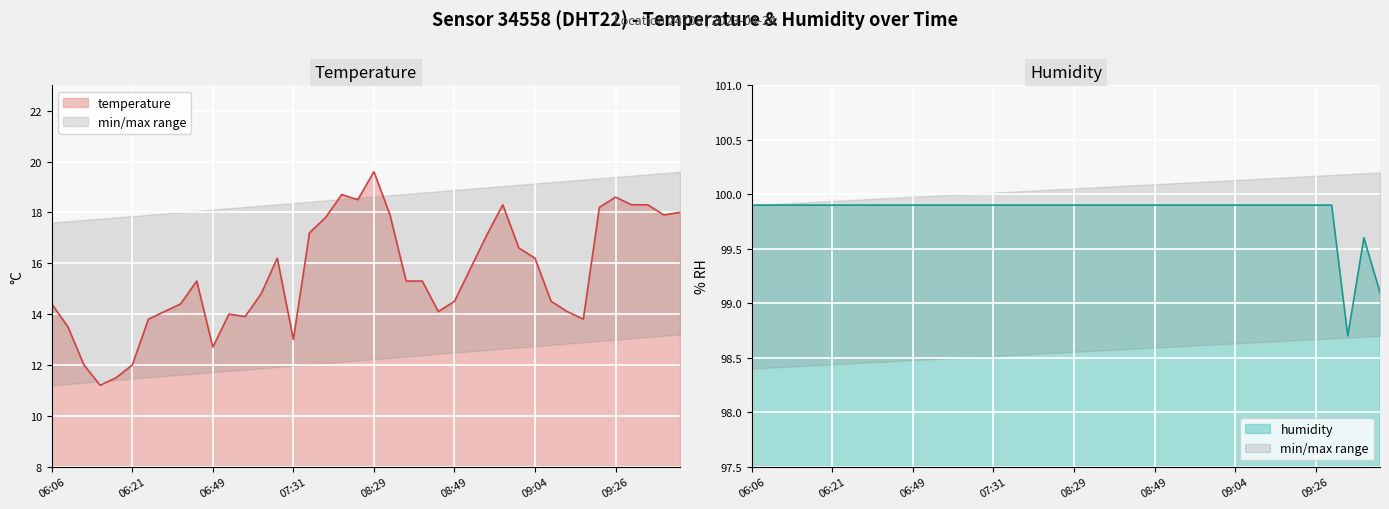

What is the sum of all humidity values?

3993.7